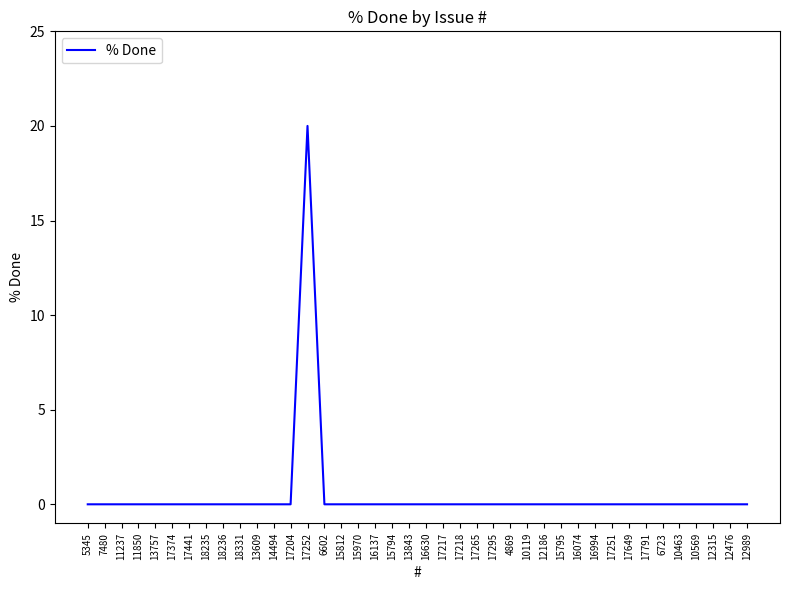

Reading left to right, list all the values displayed in this chart.

0	0	0	0	0	0	0	0	0	0	0	0	0	20	0	0	0	0	0	0	0	0	0	0	0	0	0	0	0	0	0	0	0	0	0	0	0	0	0	0